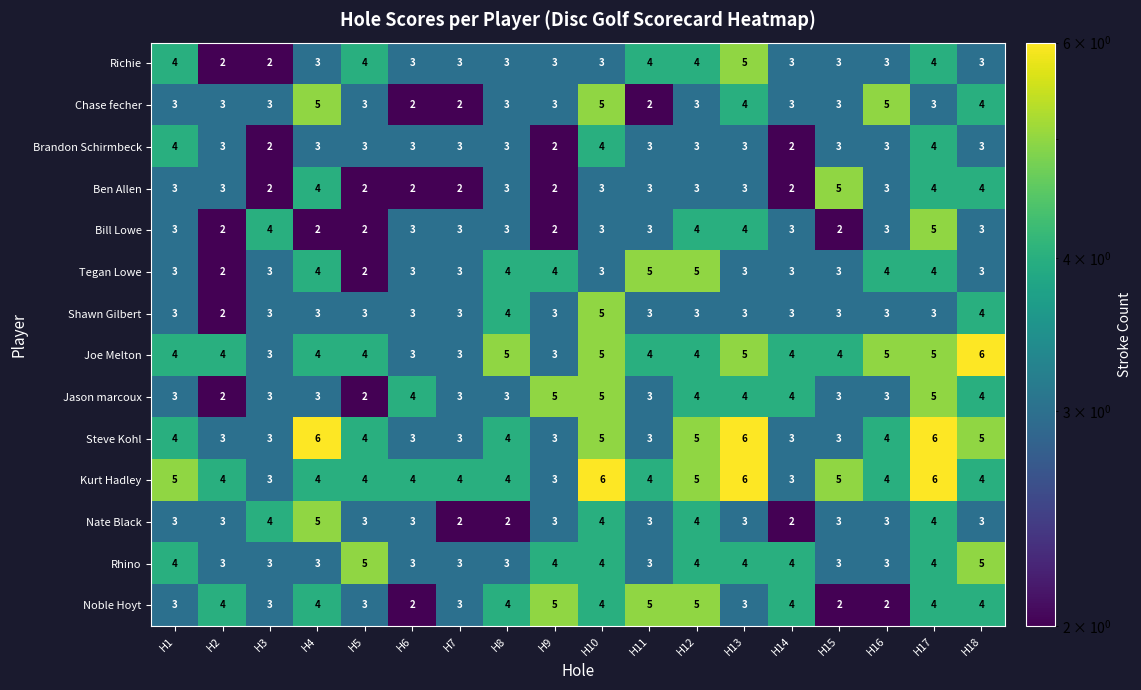

Count the number of data series in this chart.

14